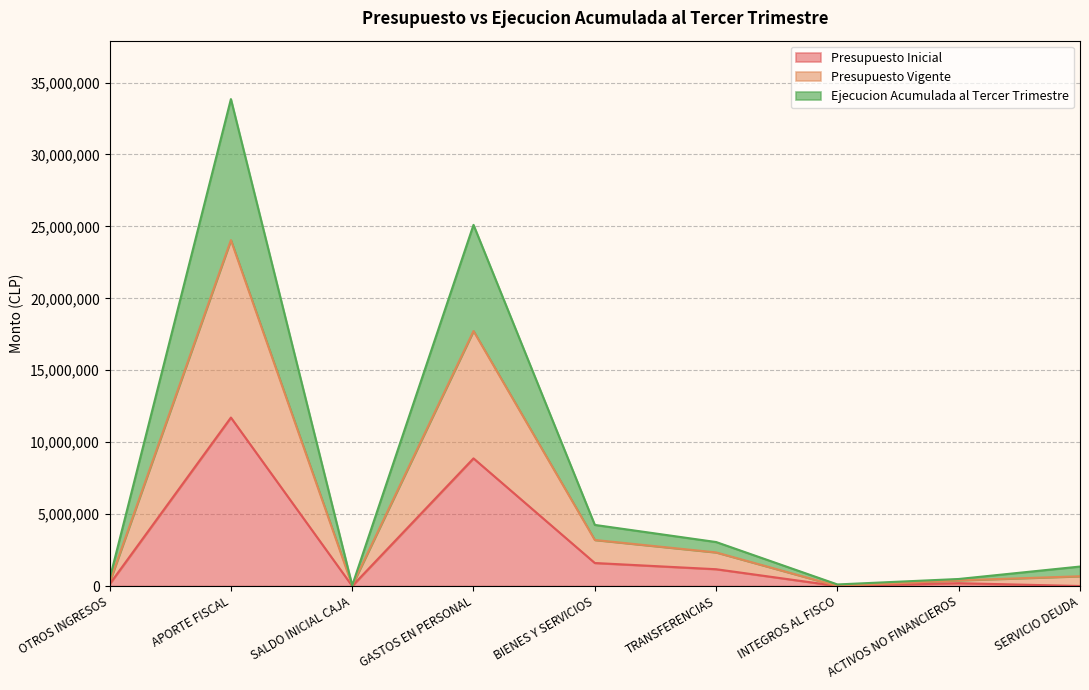

What is the label of the 4th point from the right?

TRANSFERENCIAS